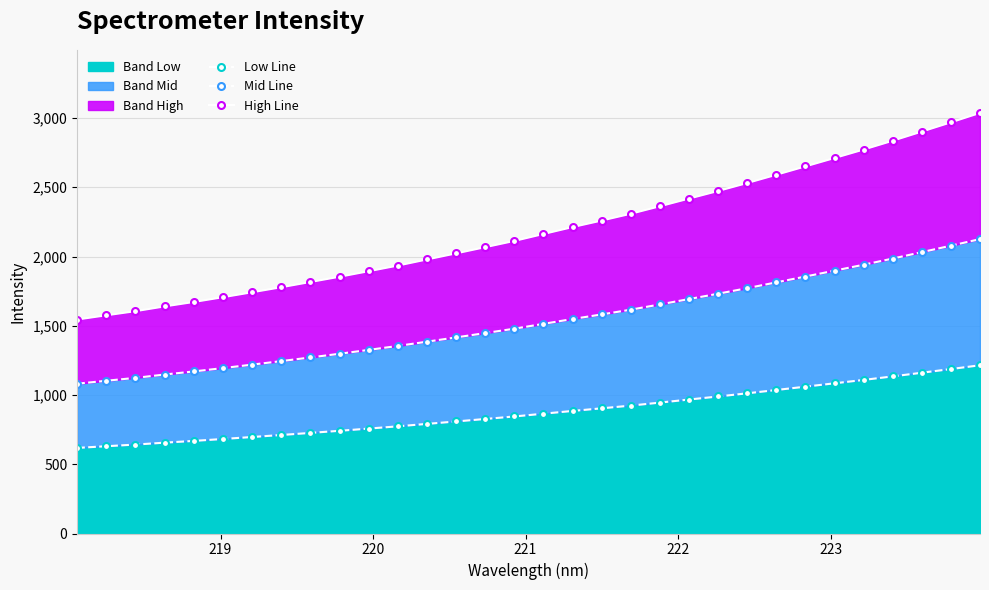

How many series are shown in this chart?

3